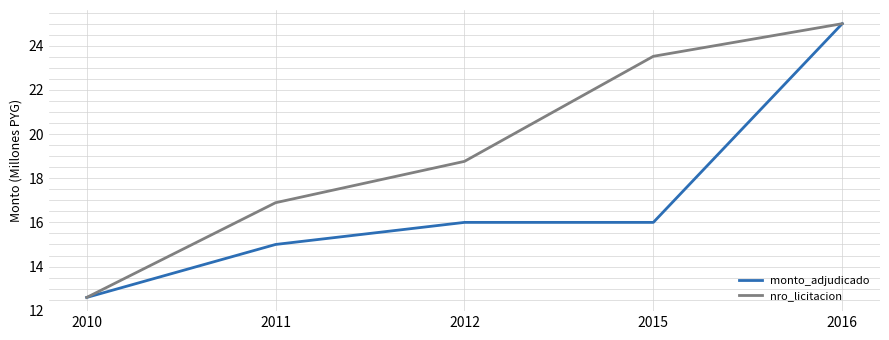

True or false: nro_licitacion has more than 1 points higher than both neighbors.

False